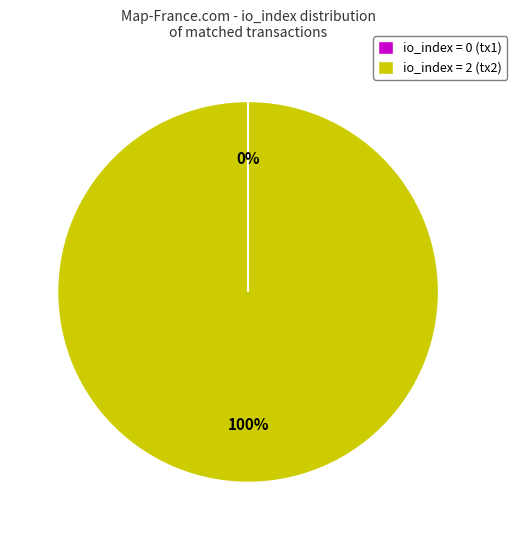

To the nearest percent, what is the difference between the largest and smallest slice percentages?

100%